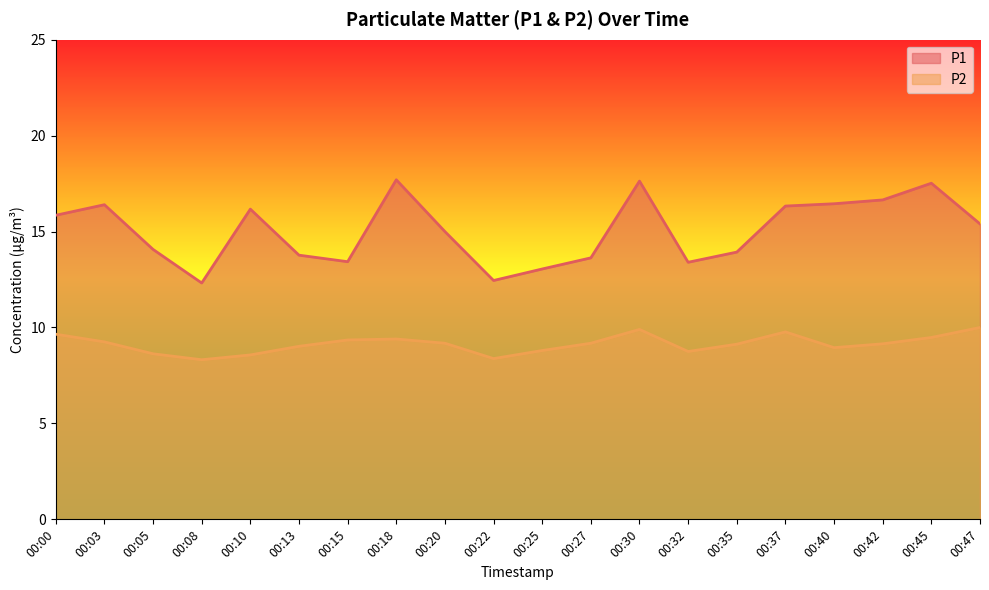

Is it true that P1 equals 12.4 at 00:22?

True